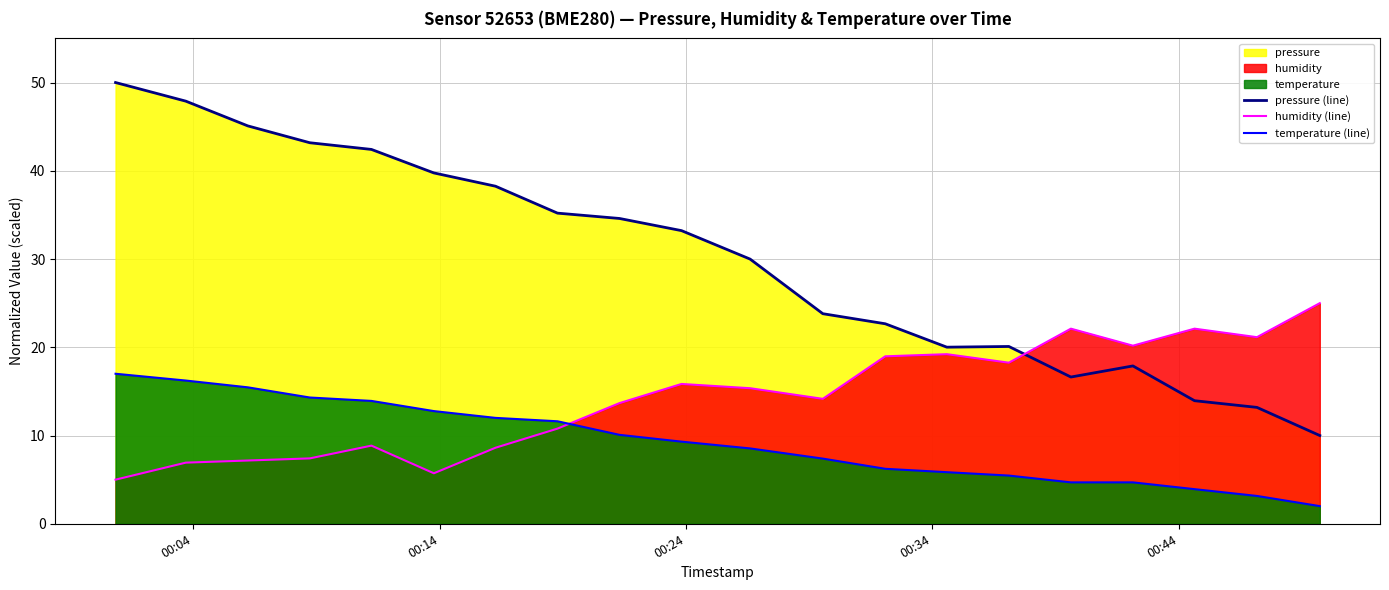

True or false: humidity (line) and pressure (line) cross at least once.

True